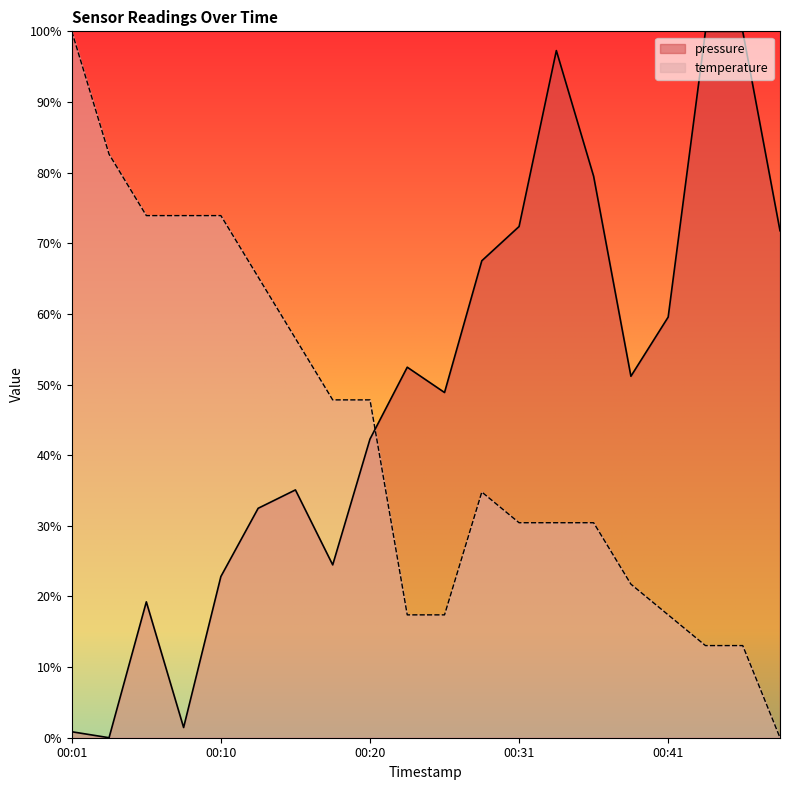

Which series has the largest total across all categories?

pressure